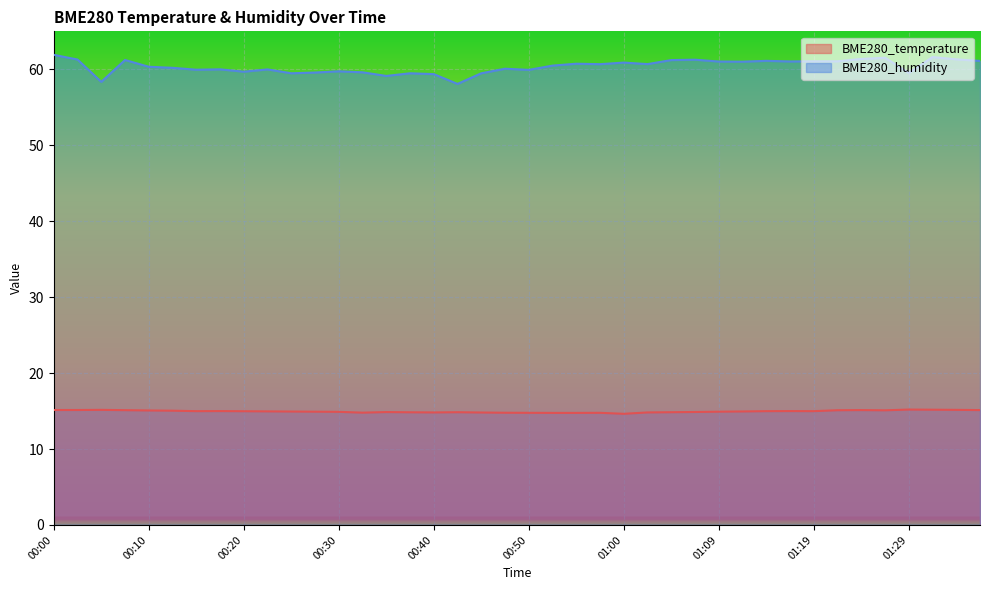

How many interior local valleys does the BME280_temperature series have?

6